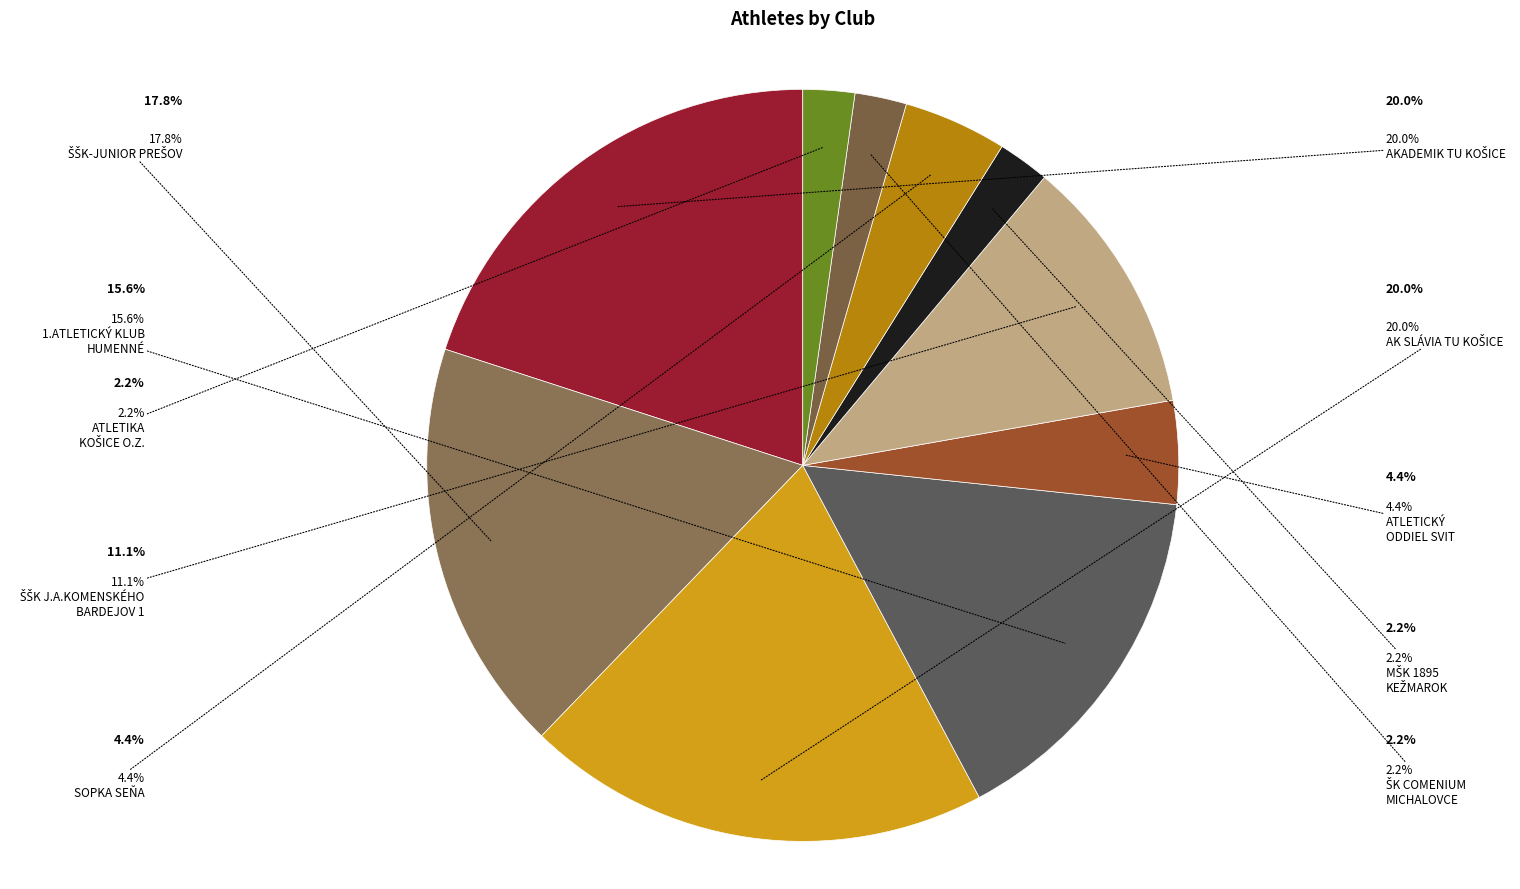

The MŠK 1895 Kežmarok slice represents 2% of the pie. True or false?

True